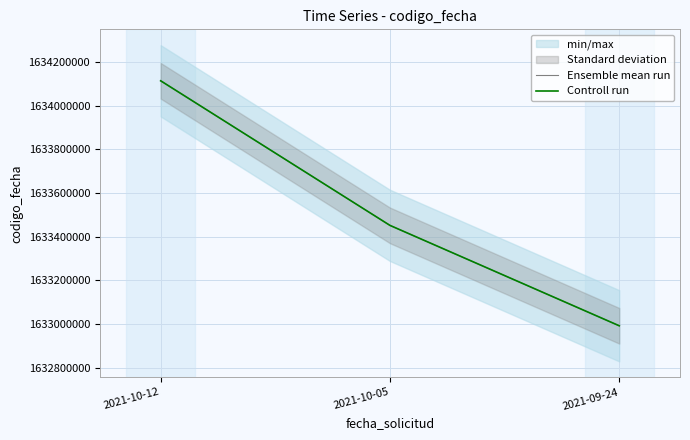

Count the number of categories in the chart.

3